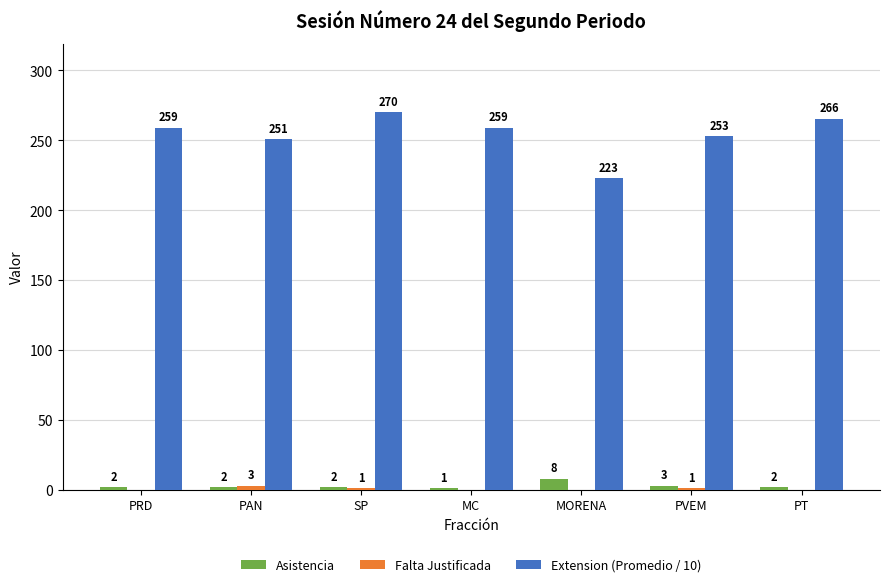

Which series changed the most between MC and PVEM?

Extension (Promedio / 10)